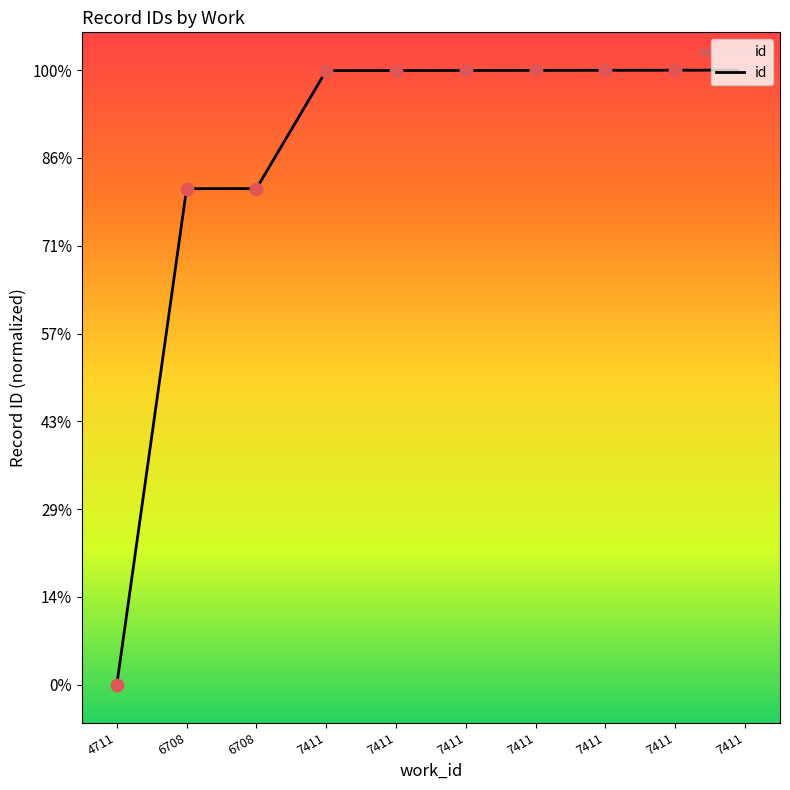

Does the chart have visible grid lines?

No